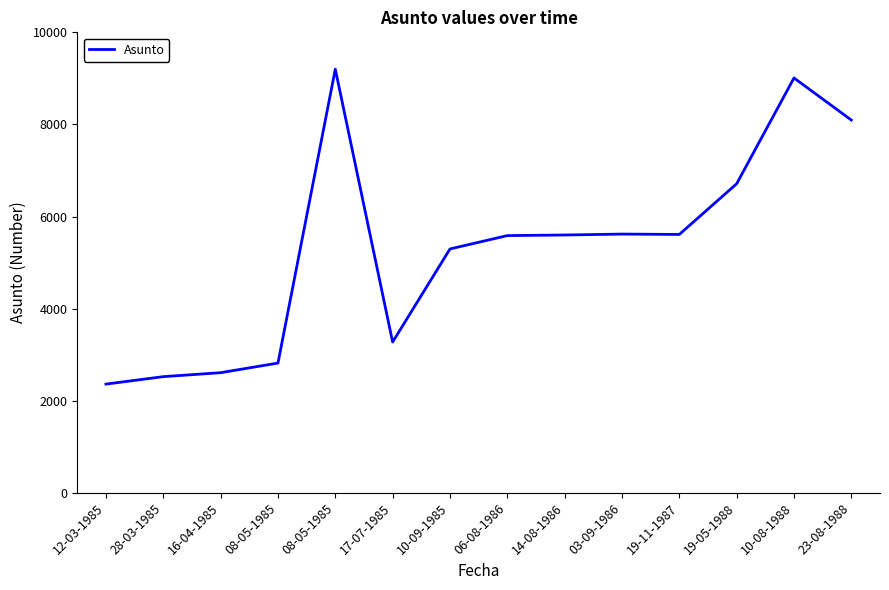

What is the difference between the values at 19-05-1988 and 06-08-1986?

1126